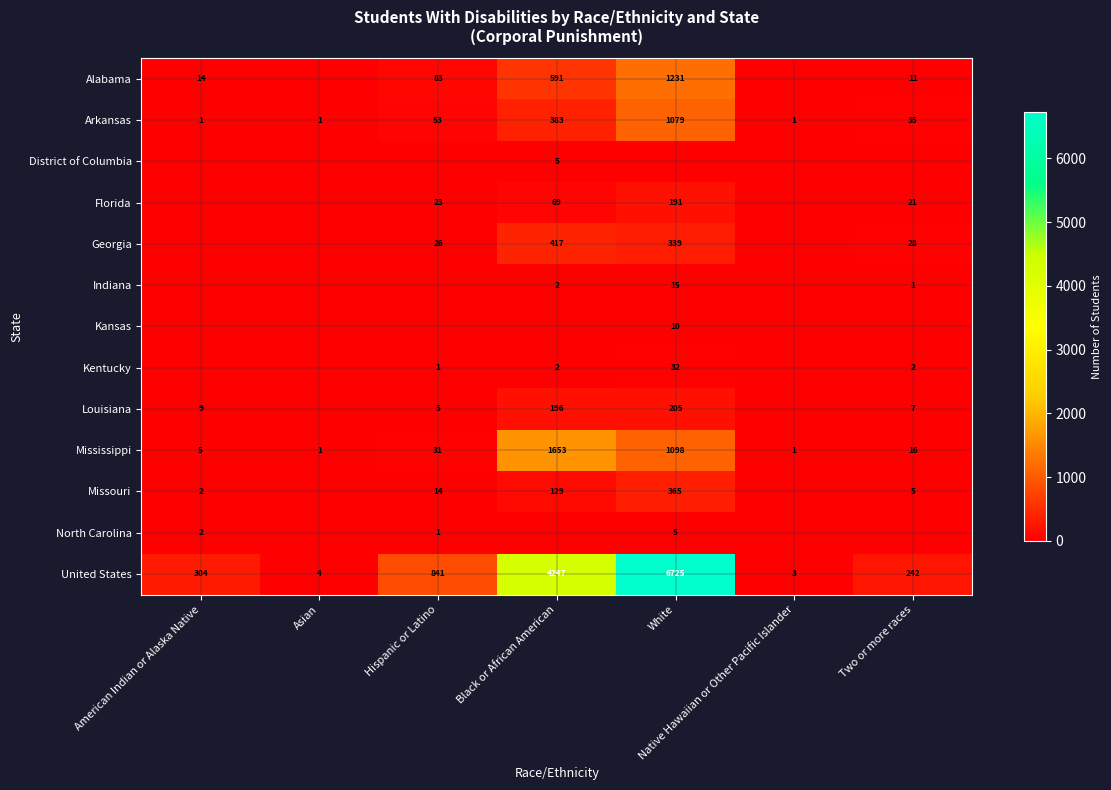

Is it true that Indiana equals 15 at White?

True